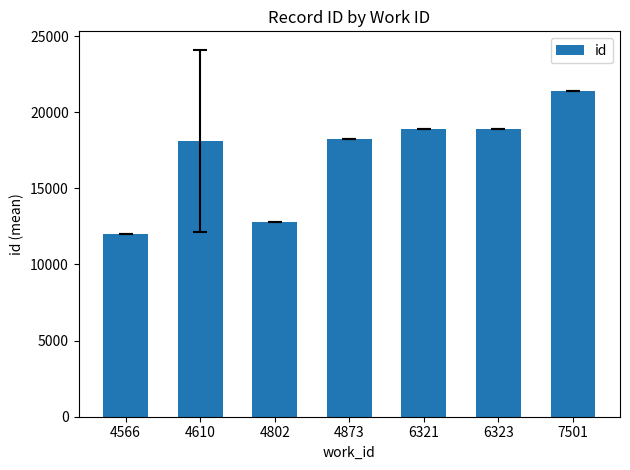

What is the difference between the maximum and minimum values?

9418